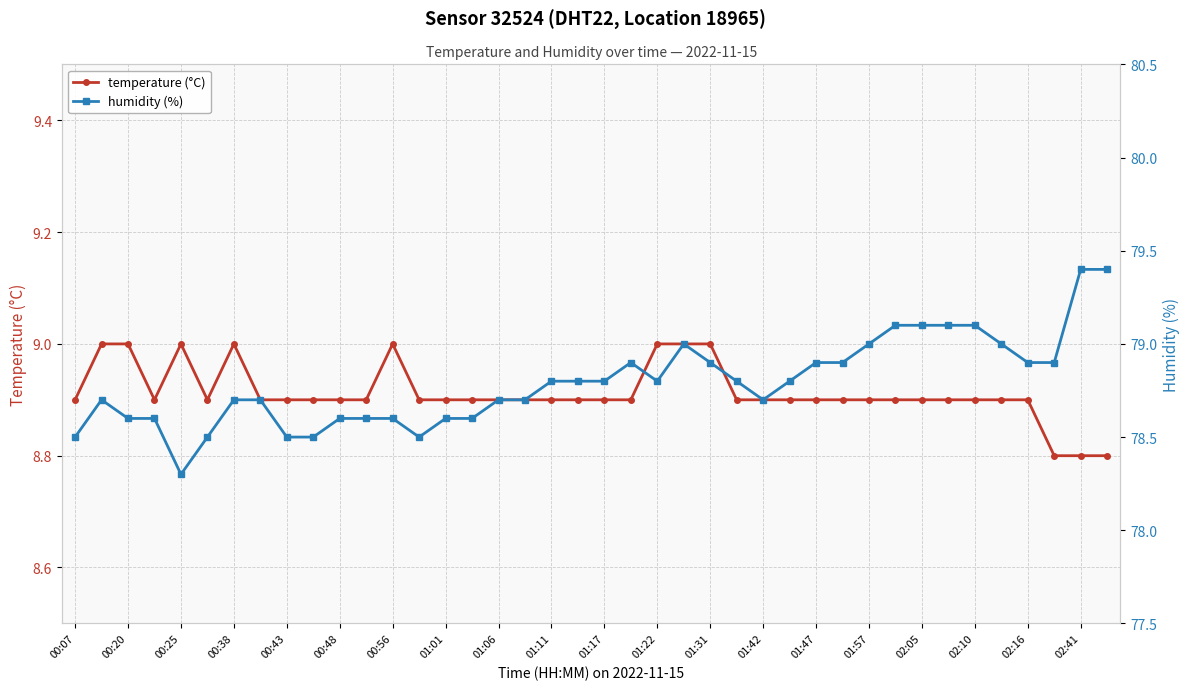

True or false: humidity (%) and temperature (°C) intersect in this chart.

False